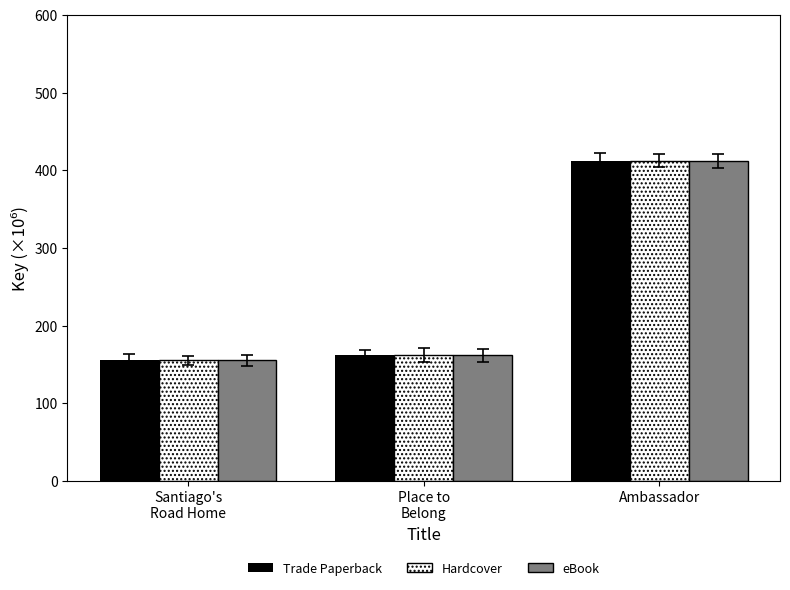

What is the sum of the Hardcover values at Santiago's
Road Home and Ambassador?

567.7